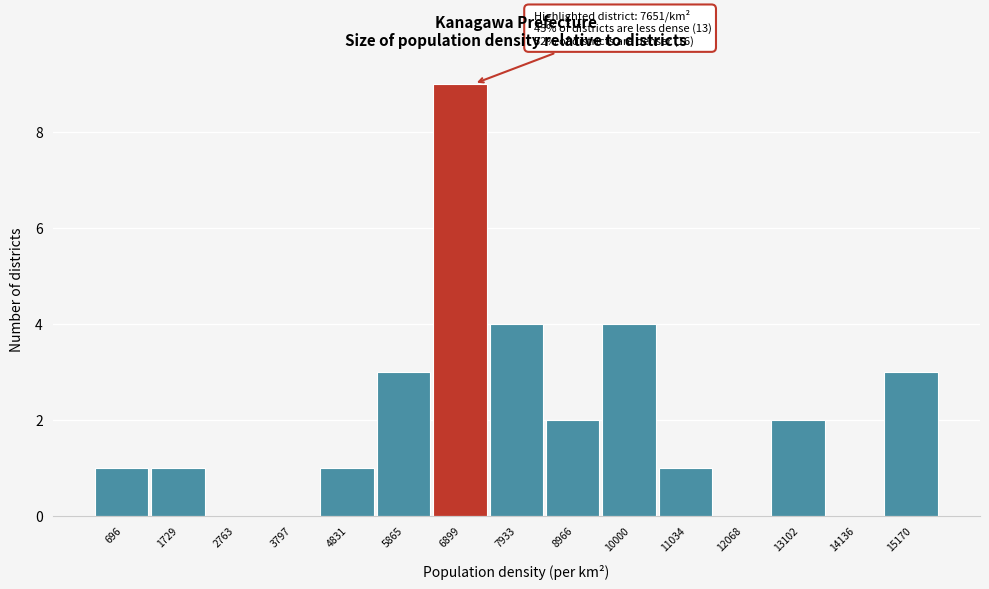

Reading left to right, extract all data points from this chart.

696=1	1729=1	2763=0	3797=0	4831=1	5865=3	6899=9	7933=4	8966=2	10000=4	11034=1	12068=0	13102=2	14136=0	15170=3